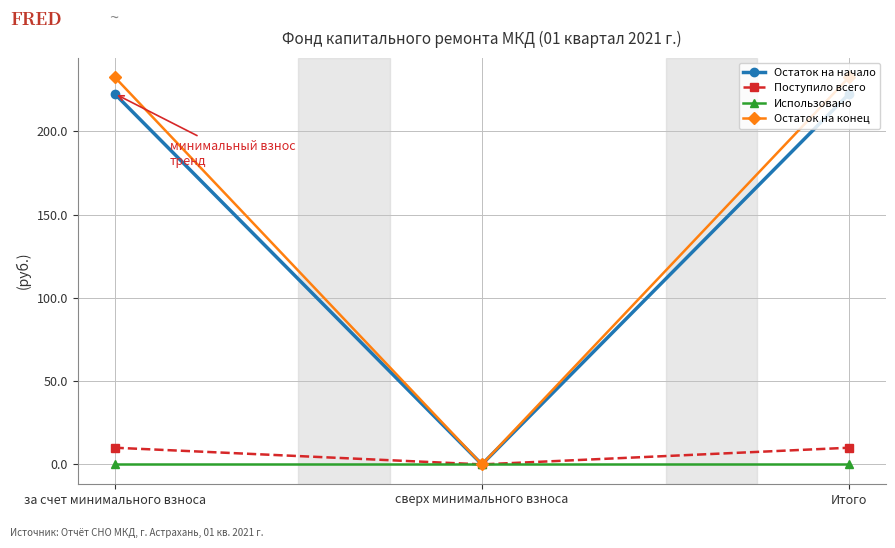

True or false: Использовано has a value of 0.0 at за счет минимального взноса.

True